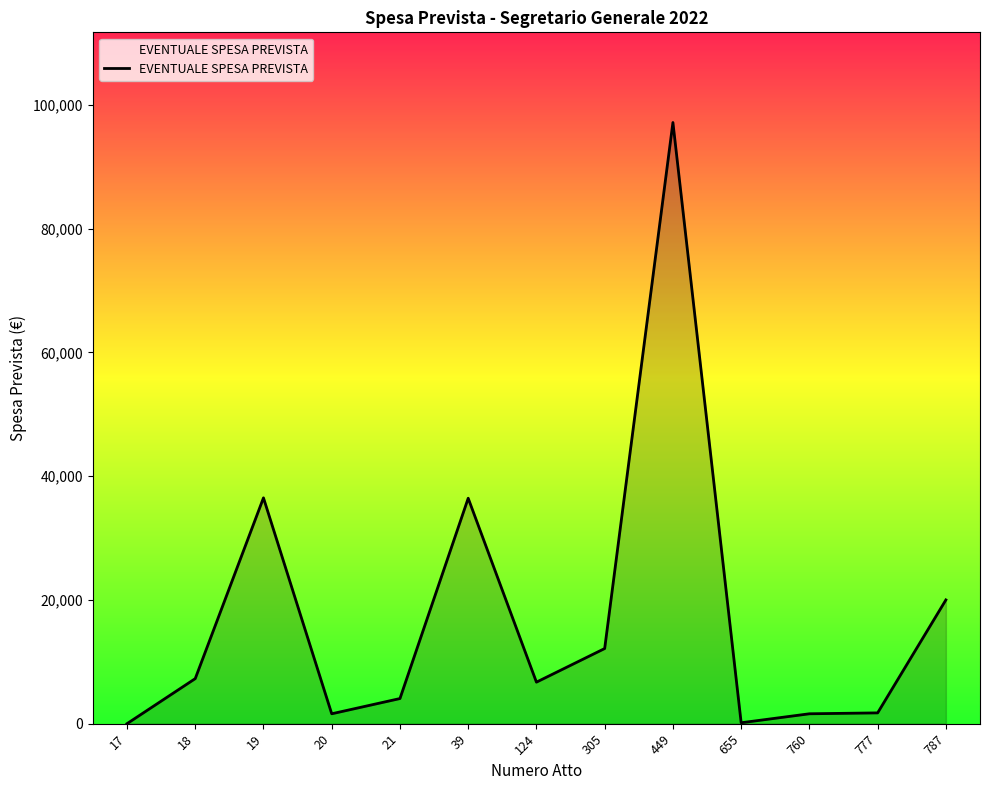

The value at 17 is 30974.4. True or false?

False